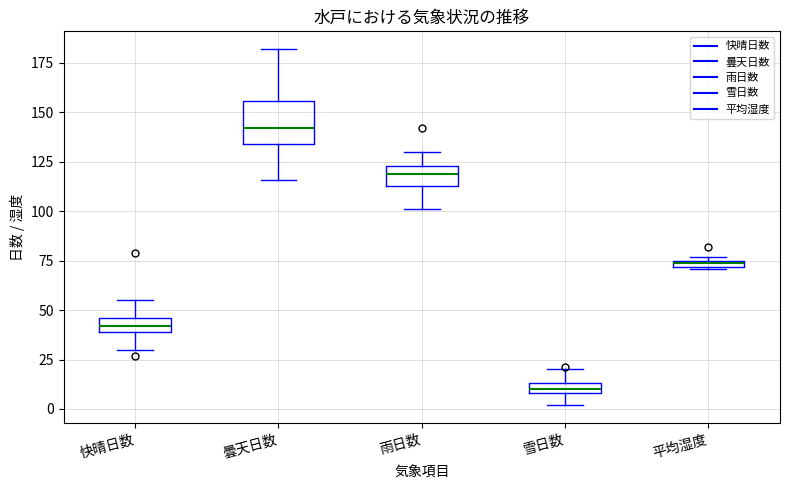

Which box has the highest median line?

曇天日数